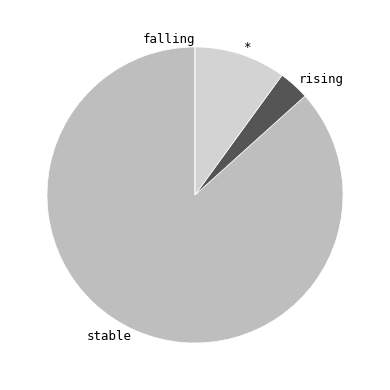

Is * the majority of the pie?

No